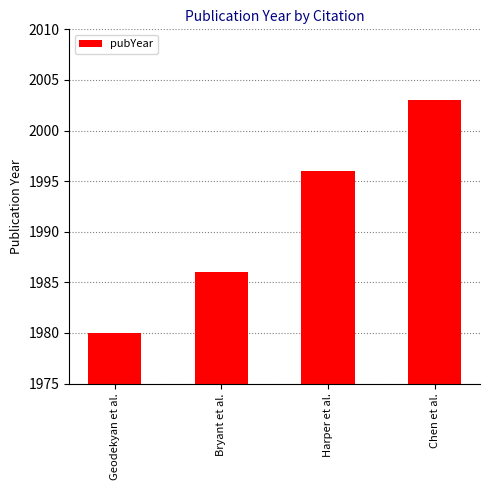

How many values are below 1996?

2